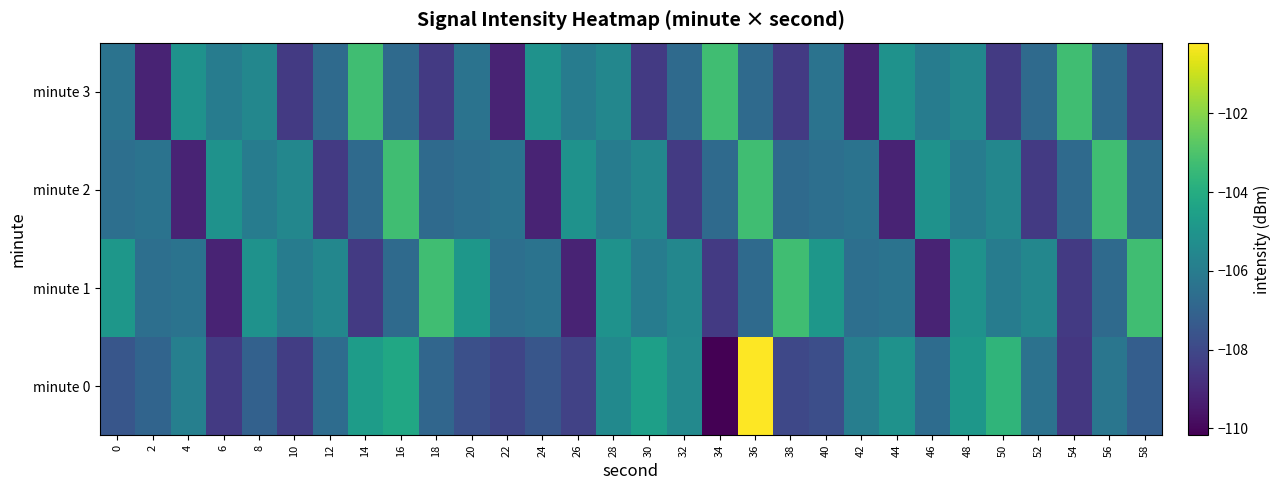

Which category has the lowest value across all series?

34